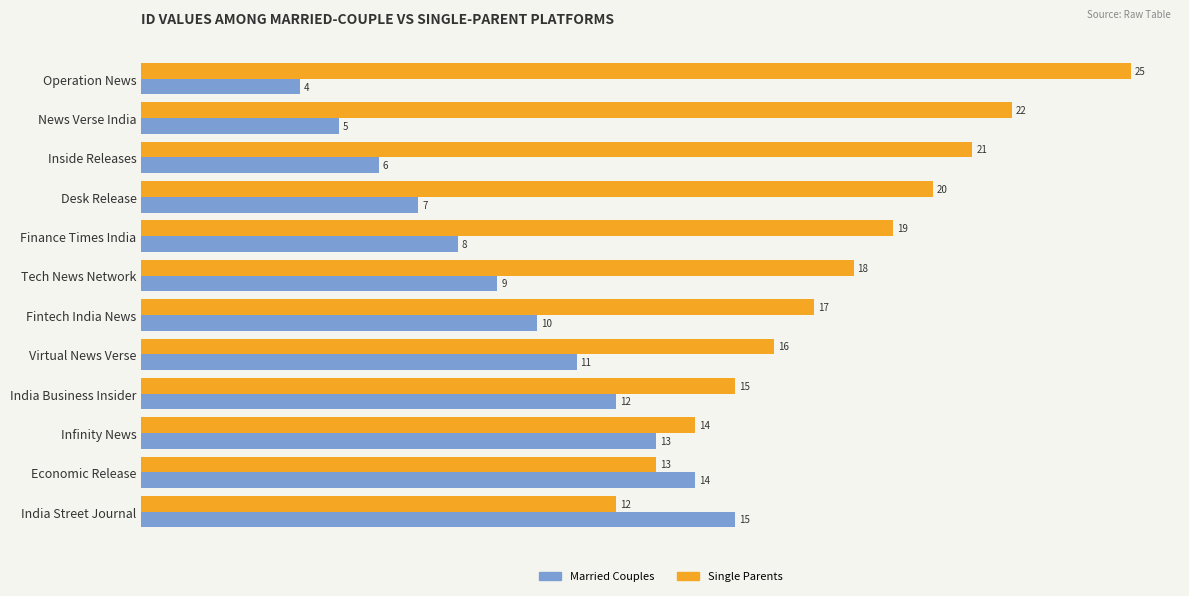

What is the difference between the maximum and second lowest values in the Married Couples series?

10